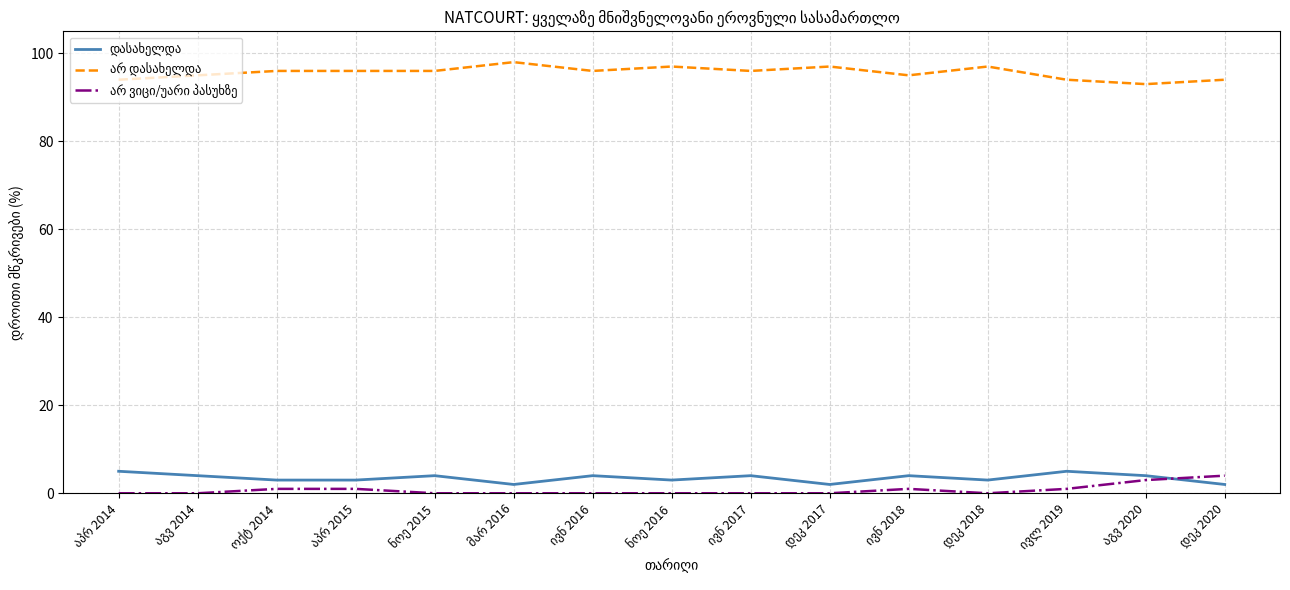

What is the greatest value displayed?

98